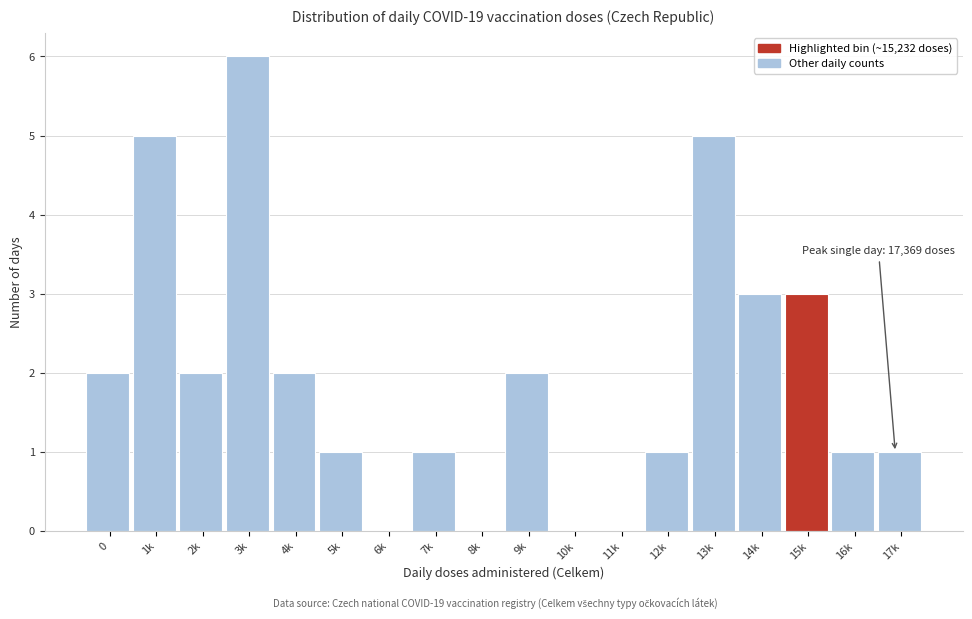

Reading right to left, transcribe all the data shown in this chart.

17k=1	16k=1	15k=3	14k=3	13k=5	12k=1	11k=0	10k=0	9k=2	8k=0	7k=1	6k=0	5k=1	4k=2	3k=6	2k=2	1k=5	0=2